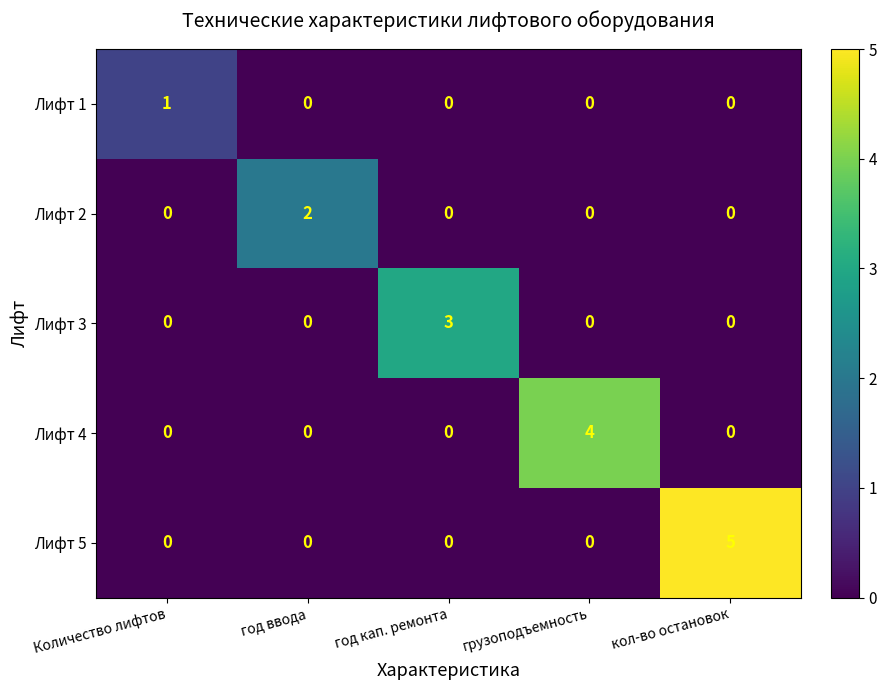

Which category has the highest value in the Лифт 2 series?

год ввода